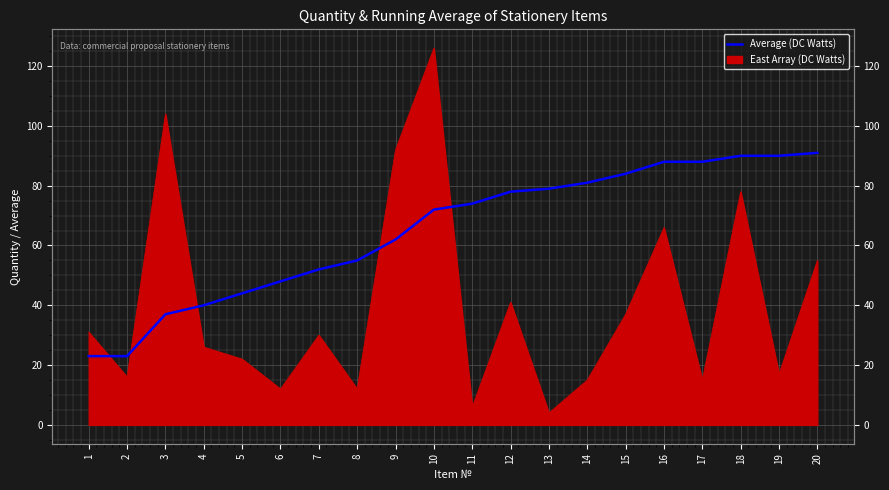

What value does the data have at 11?

74